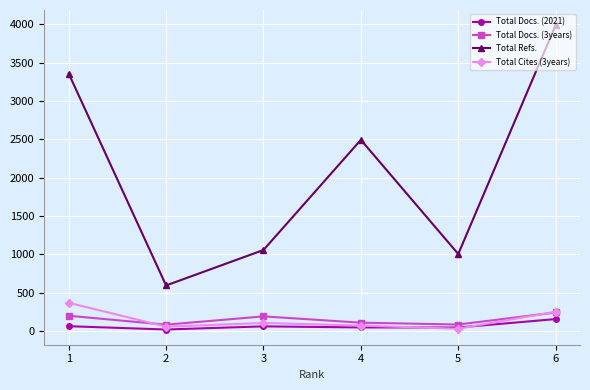

True or false: Total Docs. (3years) has more than 0 points higher than both neighbors.

True